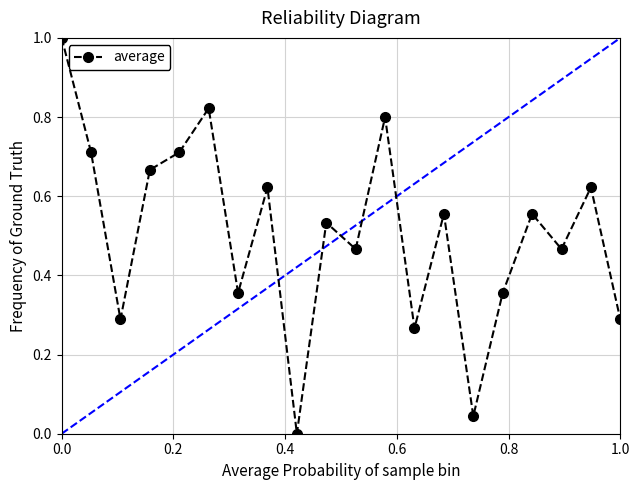

True or false: the data has more than 1 interior local peaks.

True